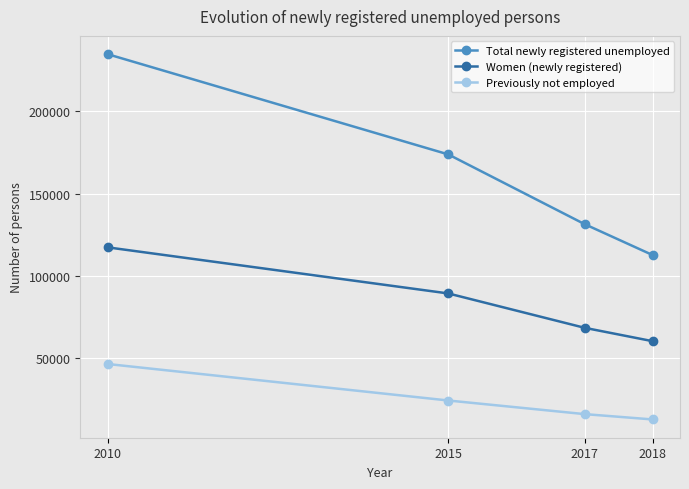

True or false: Previously not employed has more than 1 interior local peaks.

False